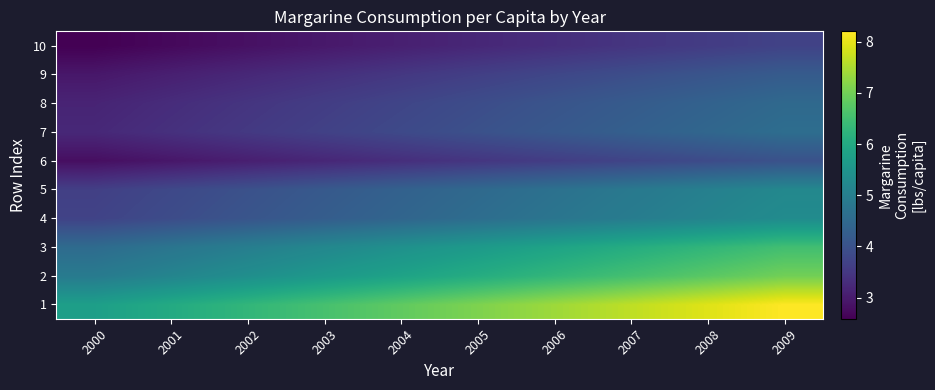

Reading left to right, transcribe all the data shown in this chart.

1: 2000=5.7	2001=6.0	2002=6.3	2003=6.6	2004=6.8	2005=7.1	2006=7.4	2007=7.7	2008=7.9	2009=8.2
2: 2000=4.9	2001=5.1	2002=5.4	2003=5.6	2004=5.8	2005=6.1	2006=6.3	2007=6.5	2008=6.8	2009=7.0
3: 2000=4.5	2001=4.8	2002=5.0	2003=5.2	2004=5.4	2005=5.6	2006=5.8	2007=6.1	2008=6.3	2009=6.5
4: 2000=3.7	2001=3.9	2002=4.1	2003=4.2	2004=4.4	2005=4.6	2006=4.8	2007=4.9	2008=5.1	2009=5.3
5: 2000=3.6	2001=3.8	2002=4.0	2003=4.2	2004=4.3	2005=4.5	2006=4.7	2007=4.9	2008=5.0	2009=5.2
6: 2000=2.8	2001=2.9	2002=3.1	2003=3.2	2004=3.3	2005=3.5	2006=3.6	2007=3.7	2008=3.9	2009=4.0
7: 2000=3.2	2001=3.4	2002=3.5	2003=3.7	2004=3.8	2005=4.0	2006=4.1	2007=4.3	2008=4.4	2009=4.6
8: 2000=3.1	2001=3.3	2002=3.4	2003=3.6	2004=3.7	2005=3.9	2006=4.0	2007=4.2	2008=4.3	2009=4.5
9: 2000=2.9	2001=3.1	2002=3.2	2003=3.4	2004=3.5	2005=3.6	2006=3.8	2007=3.9	2008=4.1	2009=4.2
10: 2000=2.6	2001=2.7	2002=2.8	2003=3.0	2004=3.1	2005=3.2	2006=3.3	2007=3.5	2008=3.6	2009=3.7